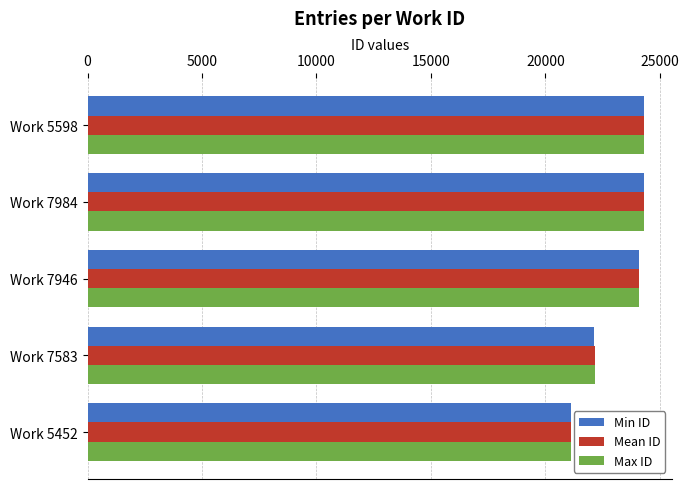

Which series changed the most between Work 7583 and Work 5598?

Min ID